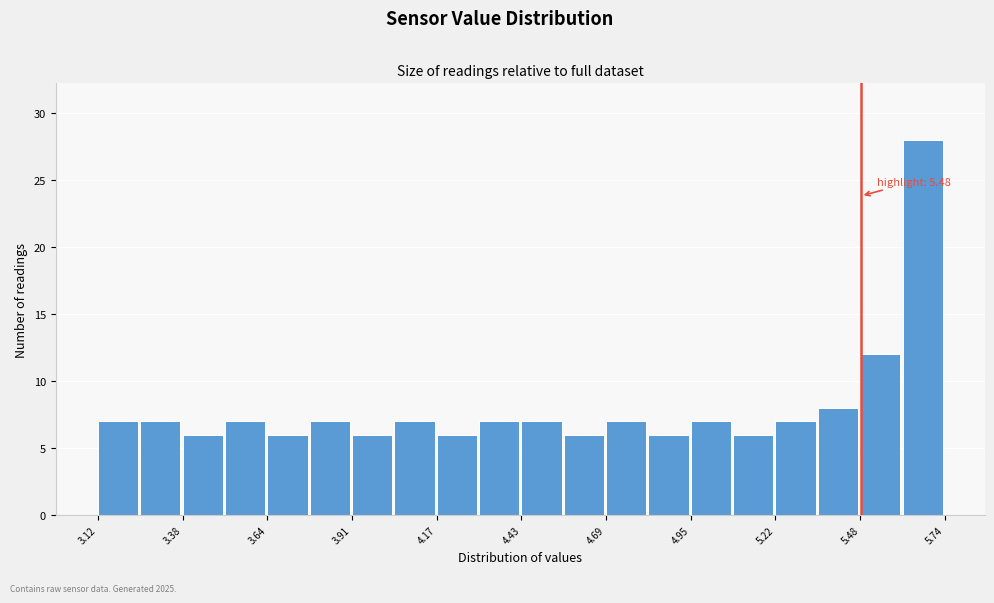

Read against the x-axis, roughly where is the centre of the tallest bar?

5.65